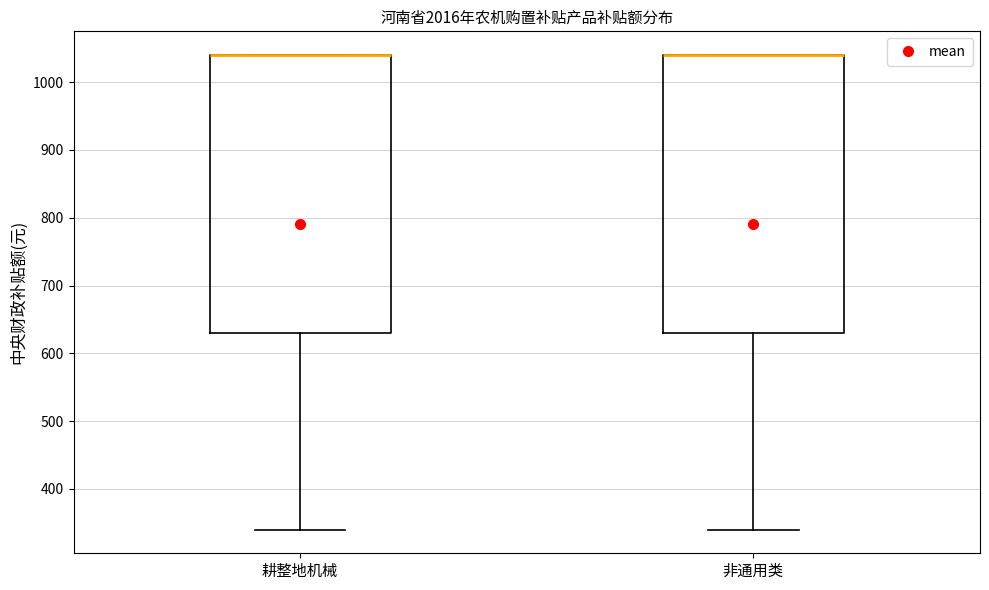

Where is the upper edge of the box for 耕整地机械 on the y-axis? The values are not printed on the chart, so give them approximately, as read against the axis.

1040